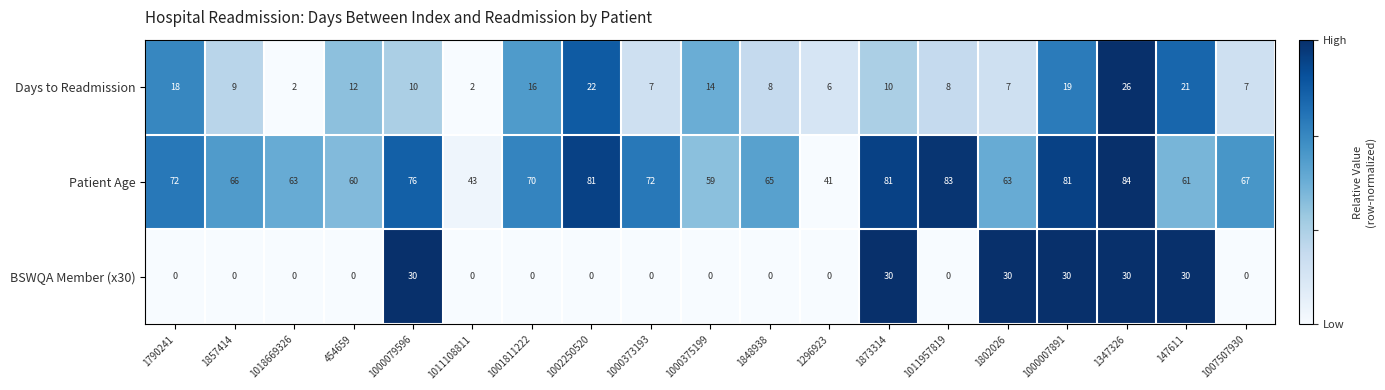

How many distinct data groups are displayed?

3